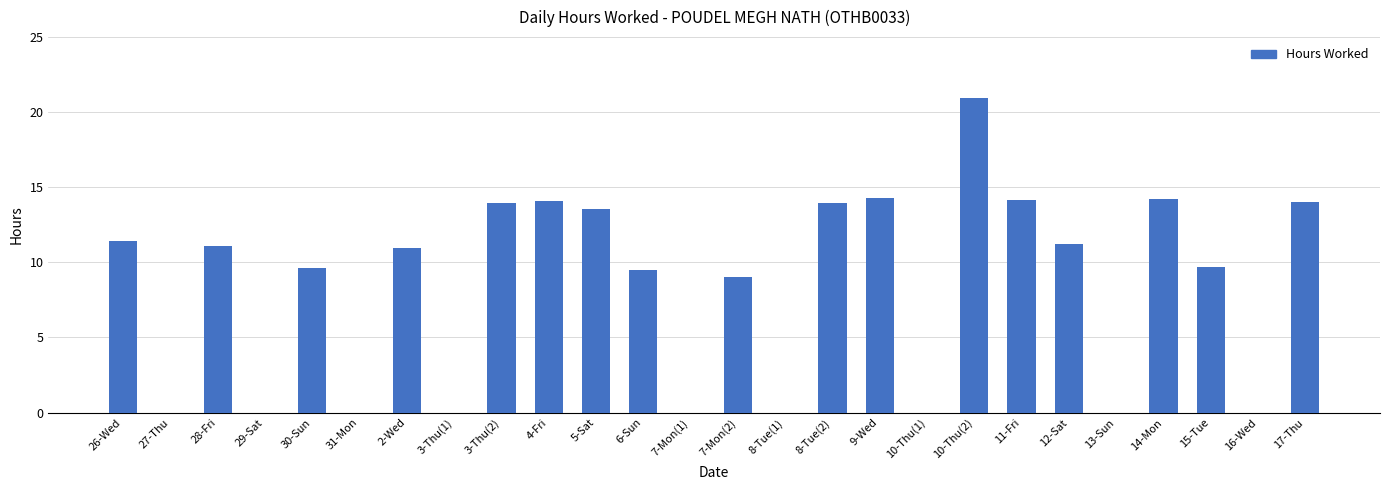

Between 7-Mon(2) and 4-Fri, which is larger?

4-Fri